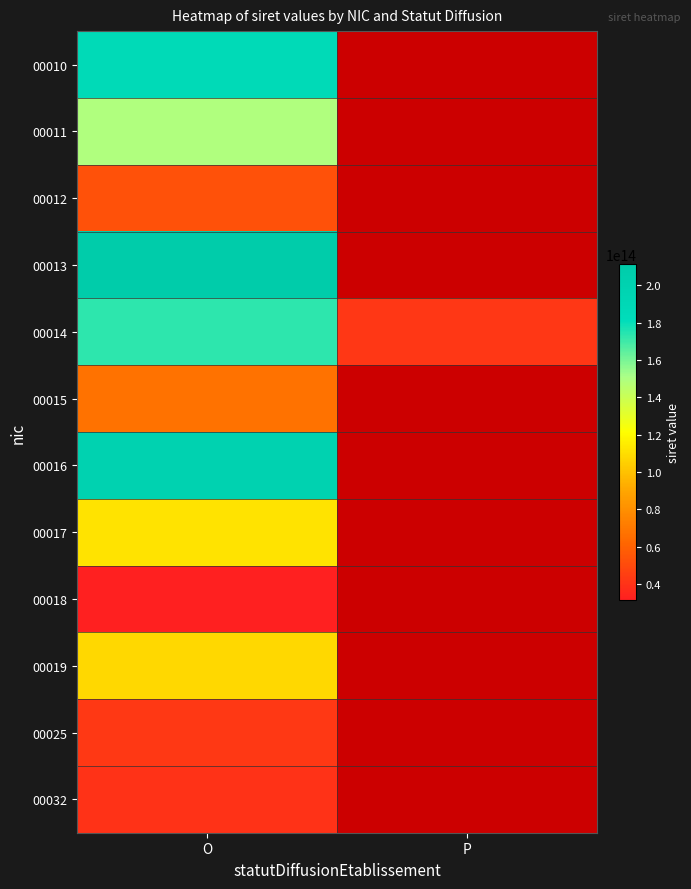

What is the highest value of the 00013 series?

211312196000065.0